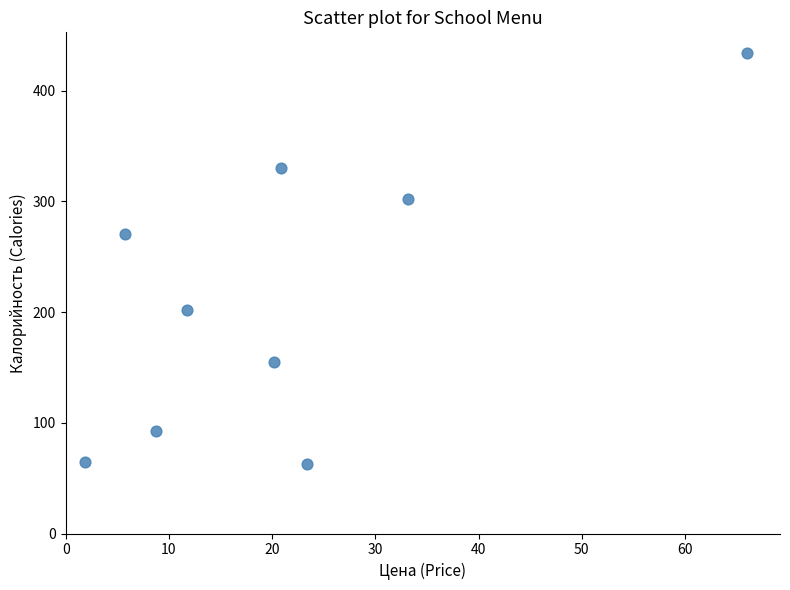

What Y value in the scatter plot is closest to 248?

270